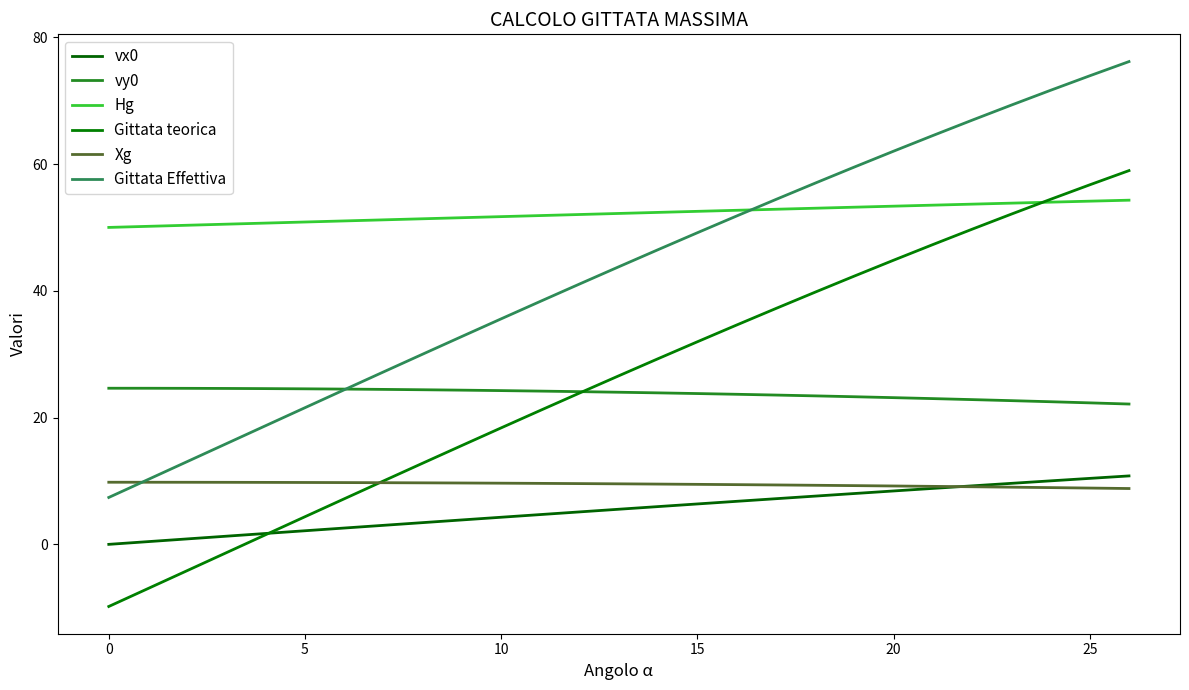

Is this an area chart (filled region under the line)?

No